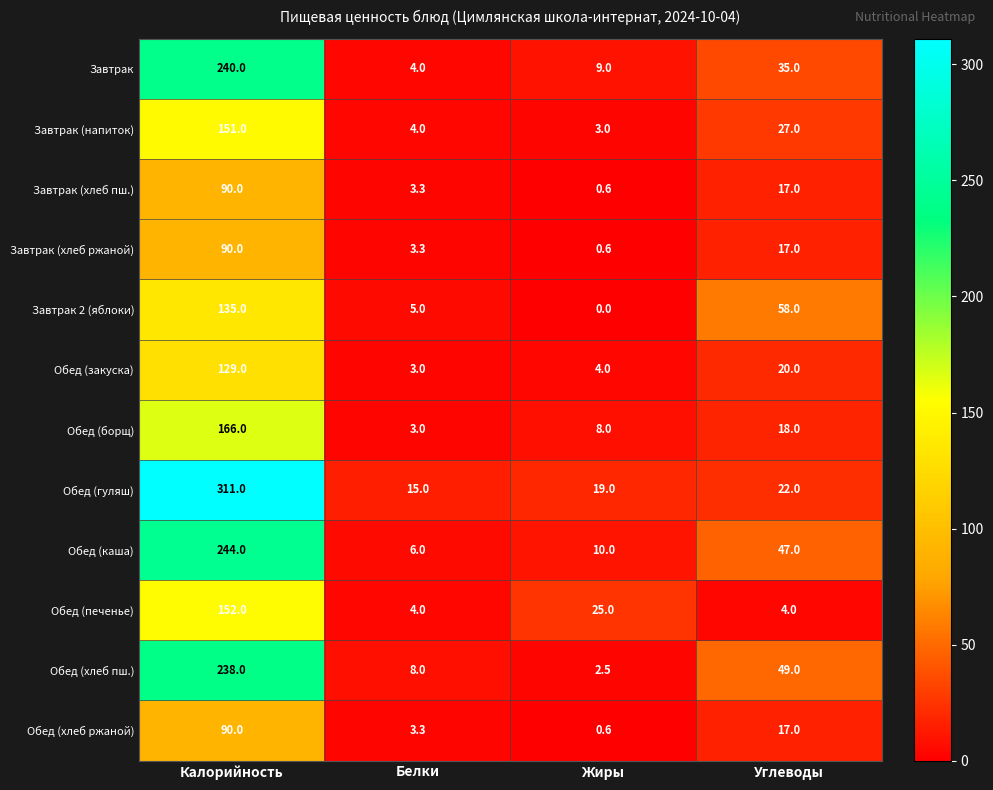

What is the sum of the Обед (закуска) values at Жиры and Углеводы?

24.0